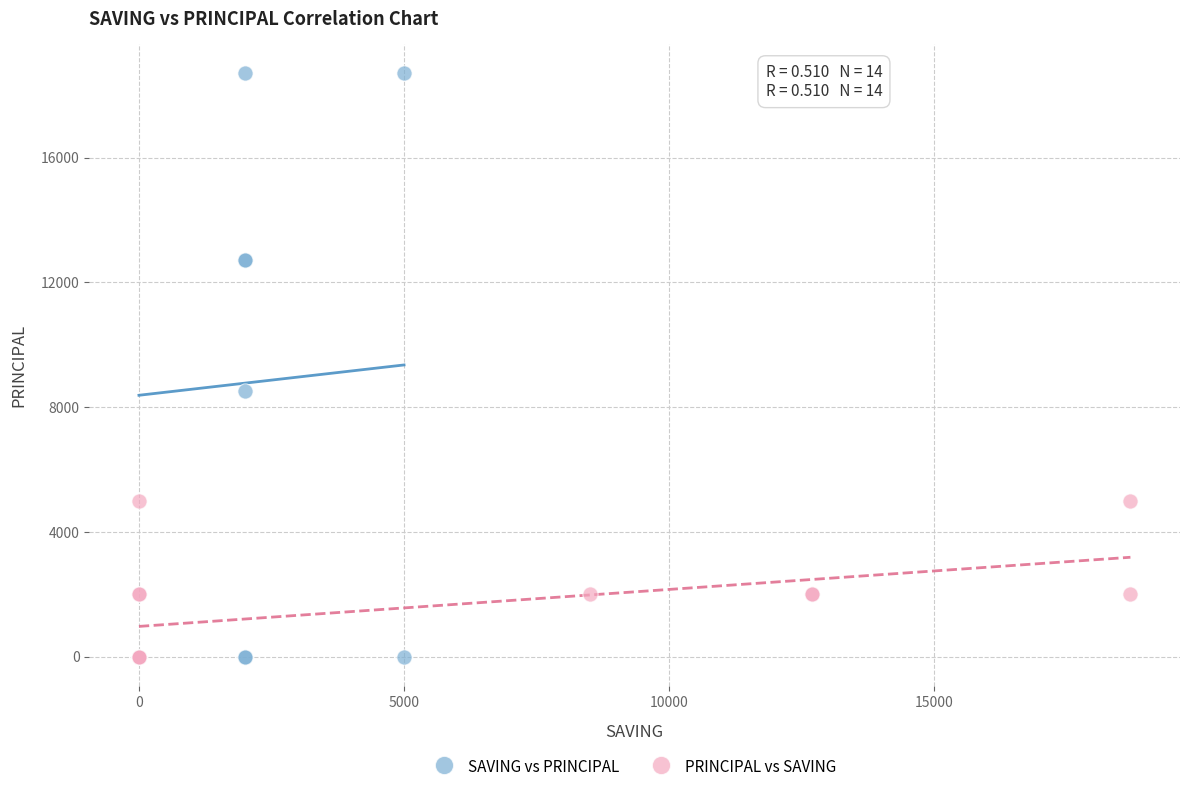

Which series contains the highest Y value?

SAVING vs PRINCIPAL